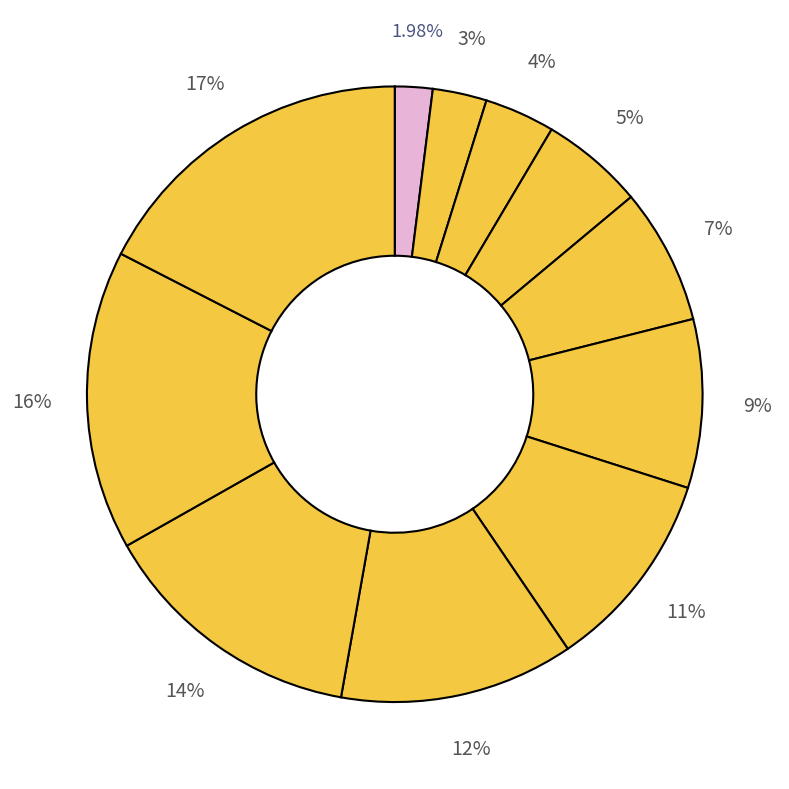

How many segments does this pie chart have?

11